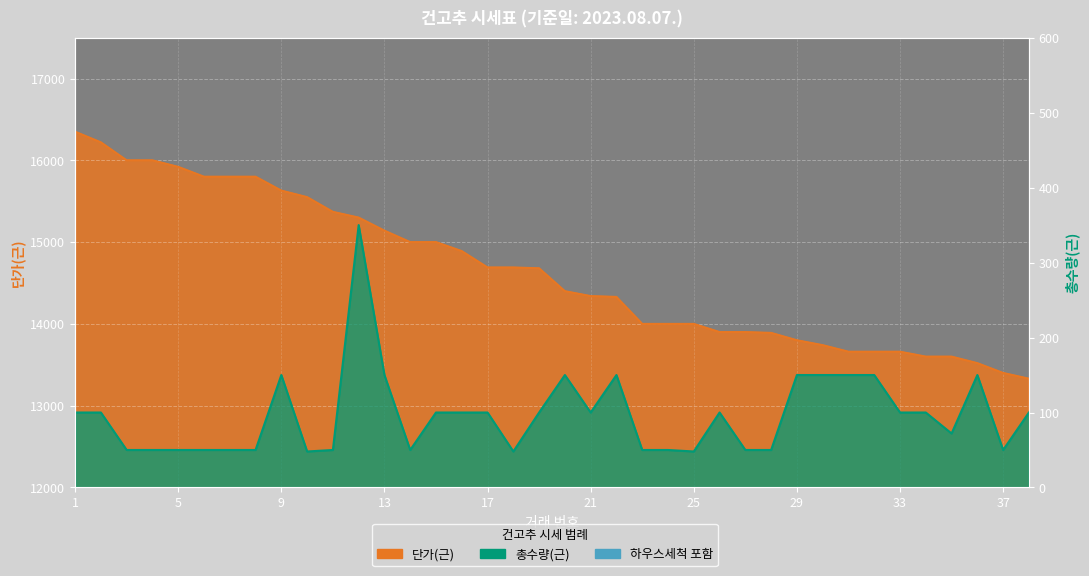

True or false: 단가(근) has more than 1 interior local peaks.

False